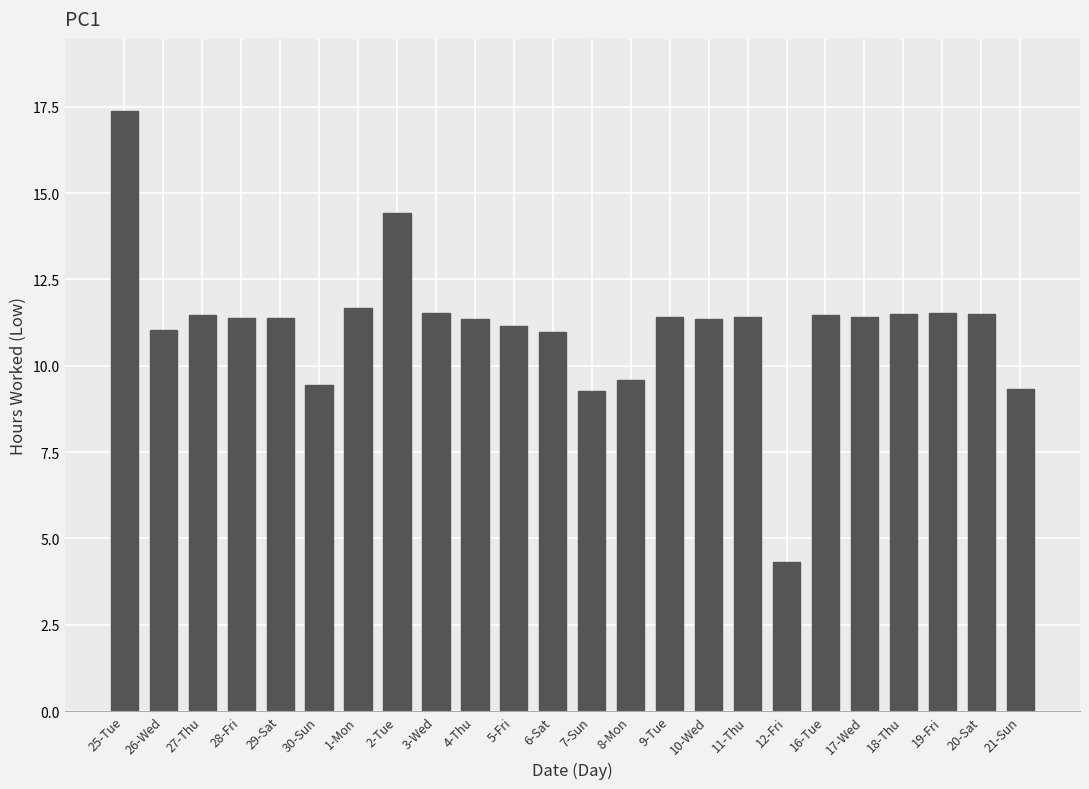

What is the sum of the values at 1-Mon and 8-Mon?

21.3